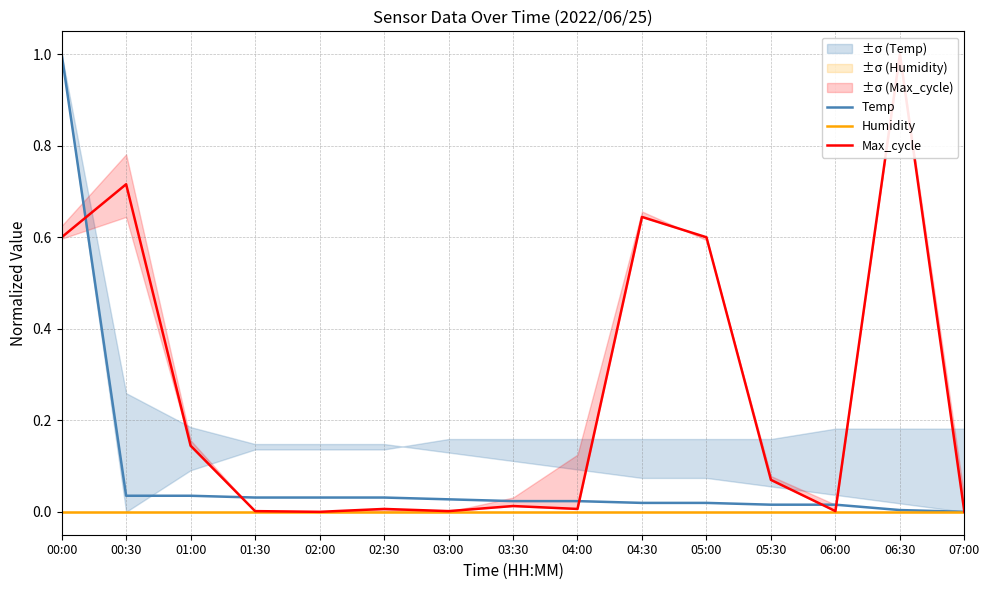

How many data points does each series have?

15